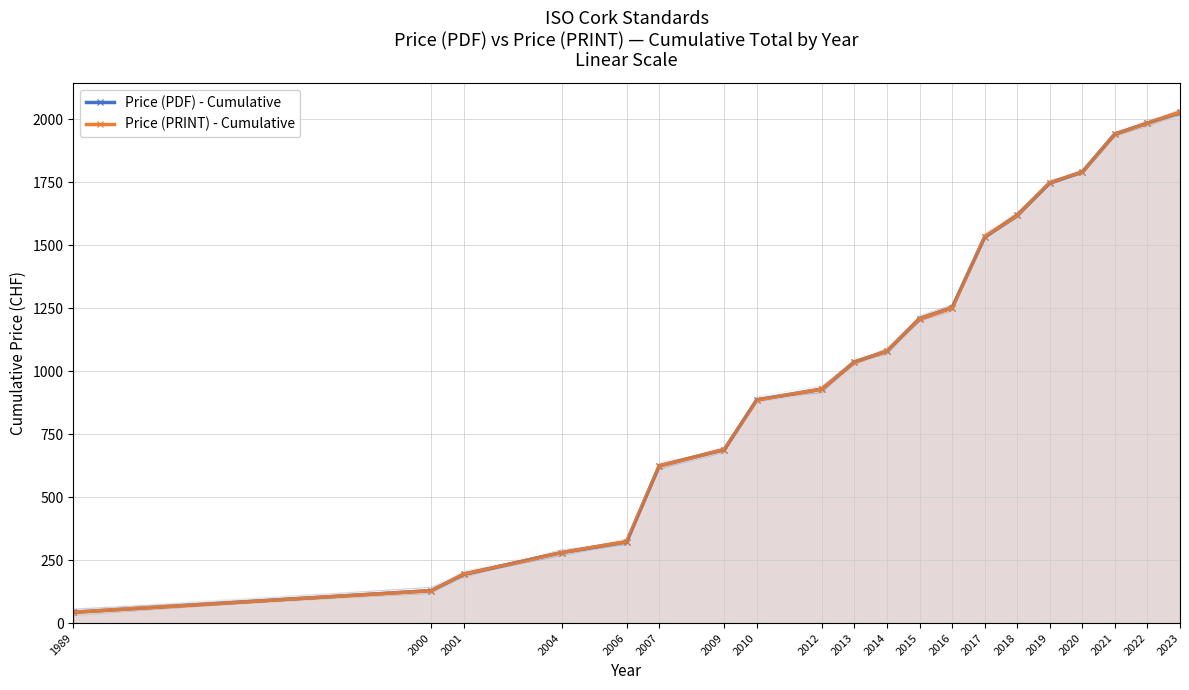

True or false: Price (PDF) - Cumulative and Price (PRINT) - Cumulative cross at least once.

False